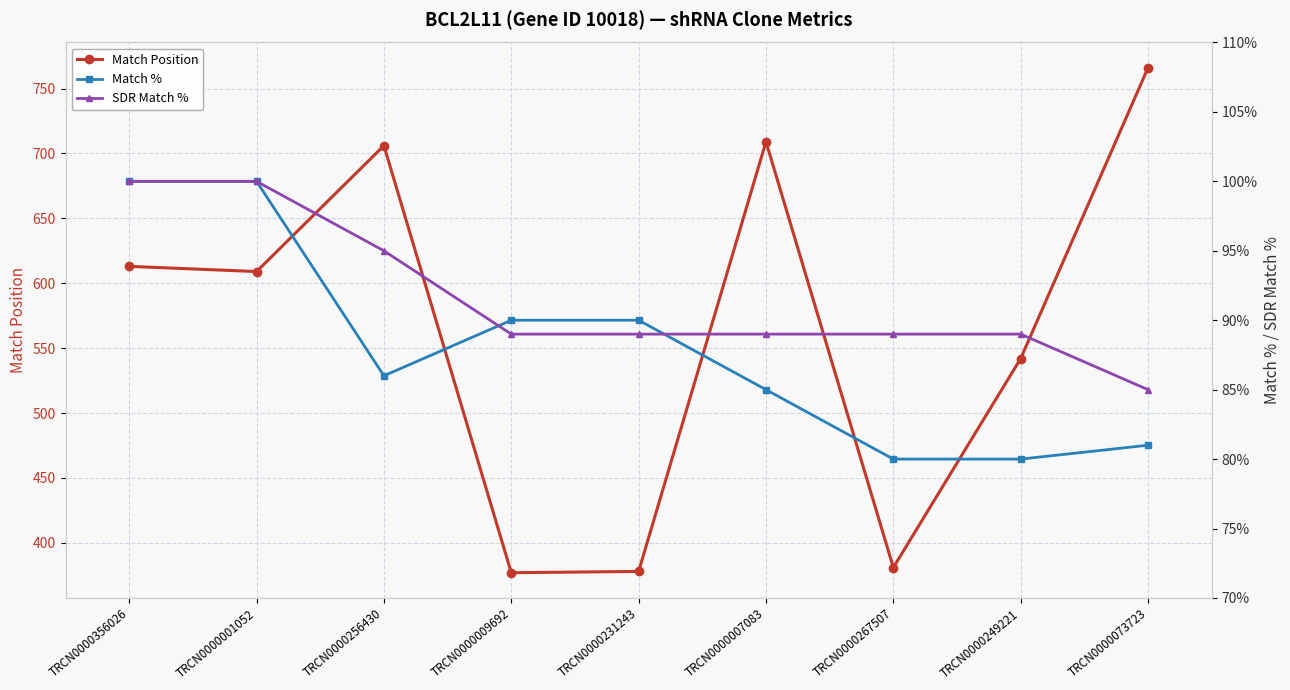

Between which two adjacent categories do SDR Match % and Match % first intersect?

TRCN0000256430 and TRCN0000009692